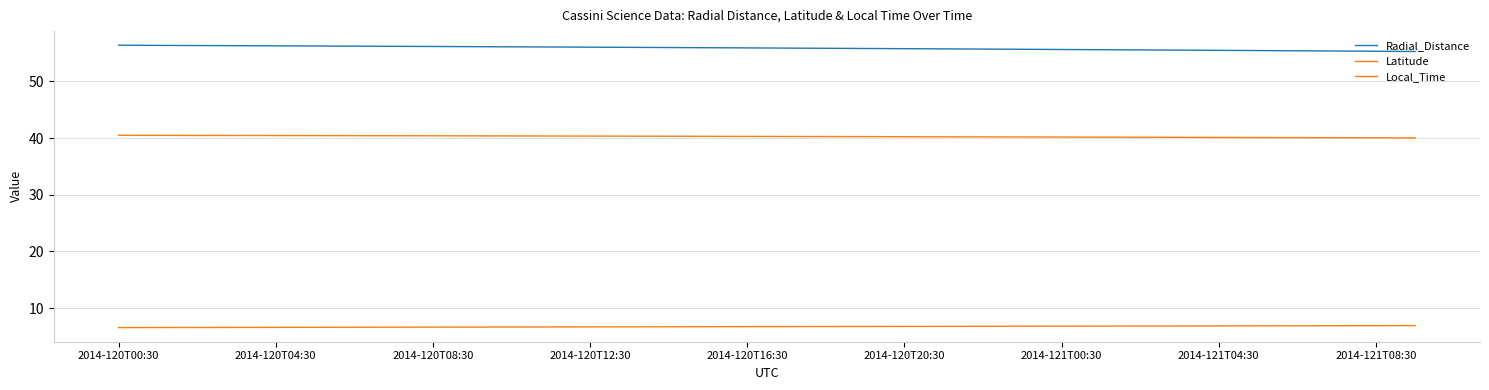

Does the chart have visible grid lines?

Yes